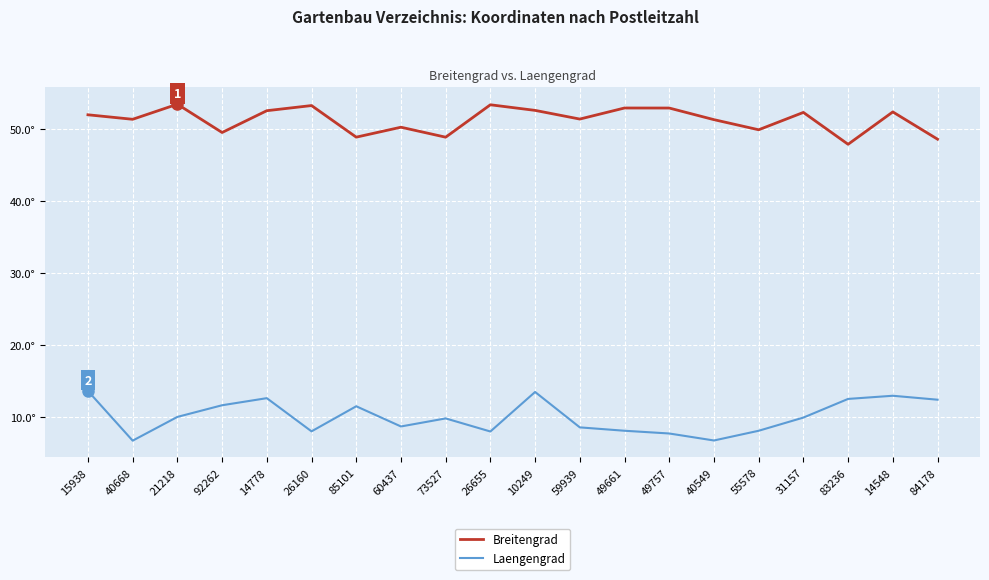

What is the average value of the Breitengrad series?

51.2